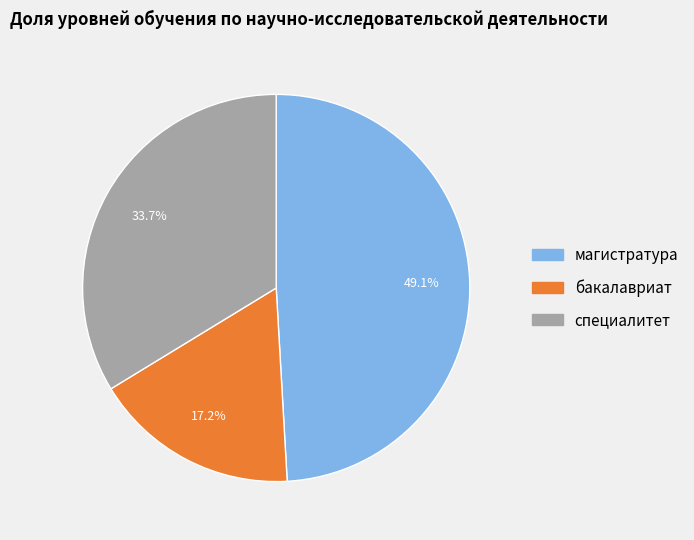

Does any single category account for the majority?

No